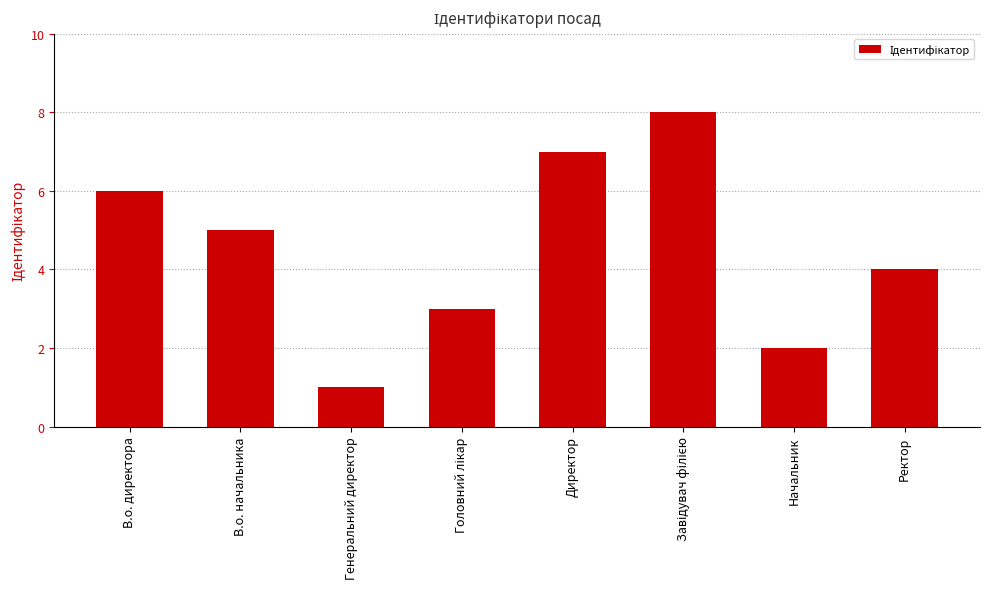

The value at В.о. директора is 6. True or false?

True